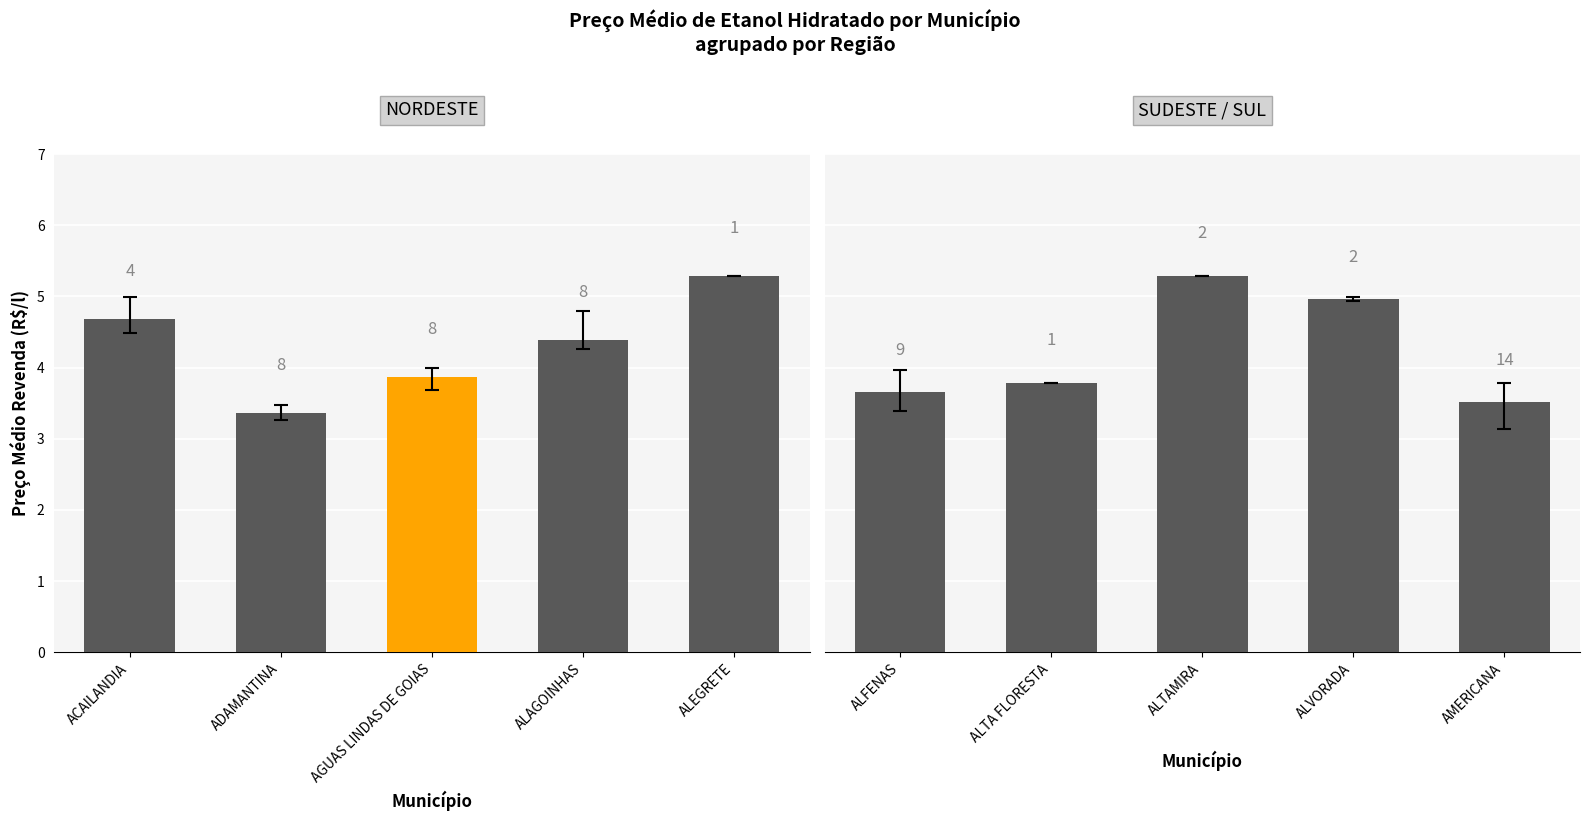

What is the label of the 1st bar from the left?

ALFENAS